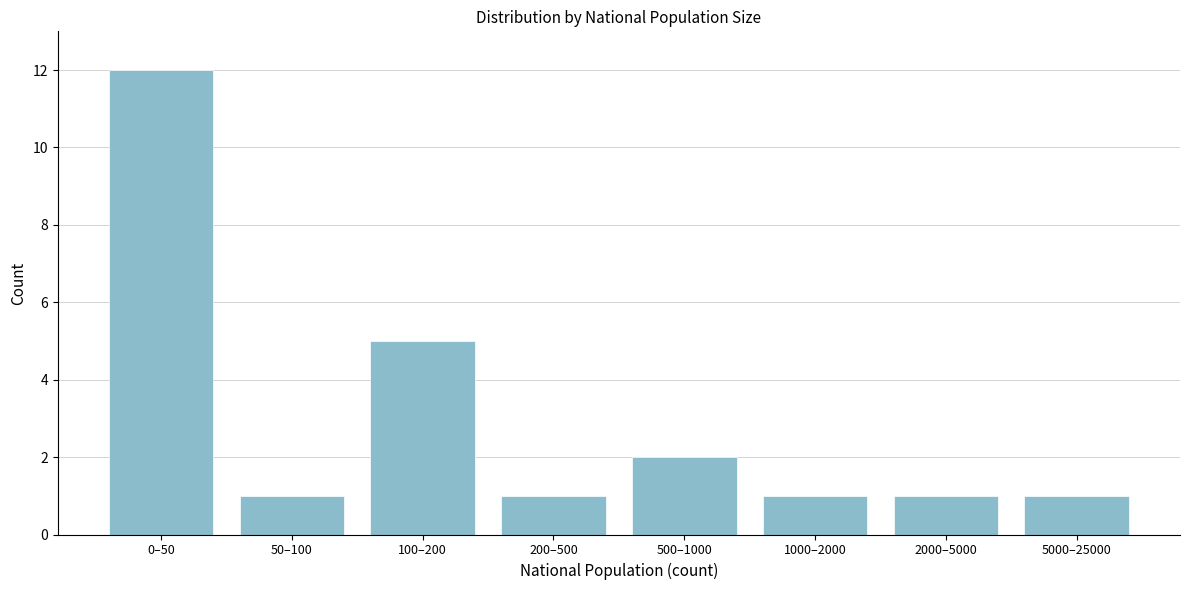

Reading left to right, list all the values displayed in this chart.

12	1	5	1	2	1	1	1